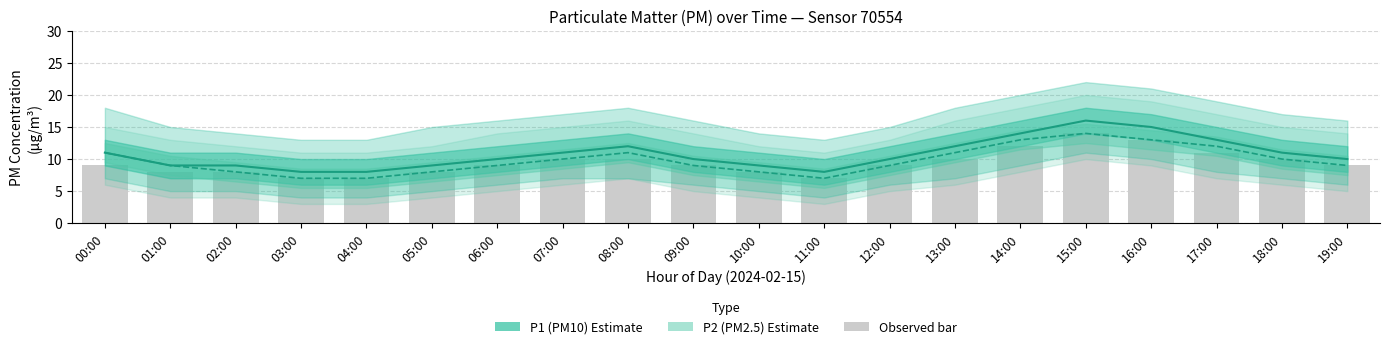

What is the label of the 12th bar from the left?

11:00